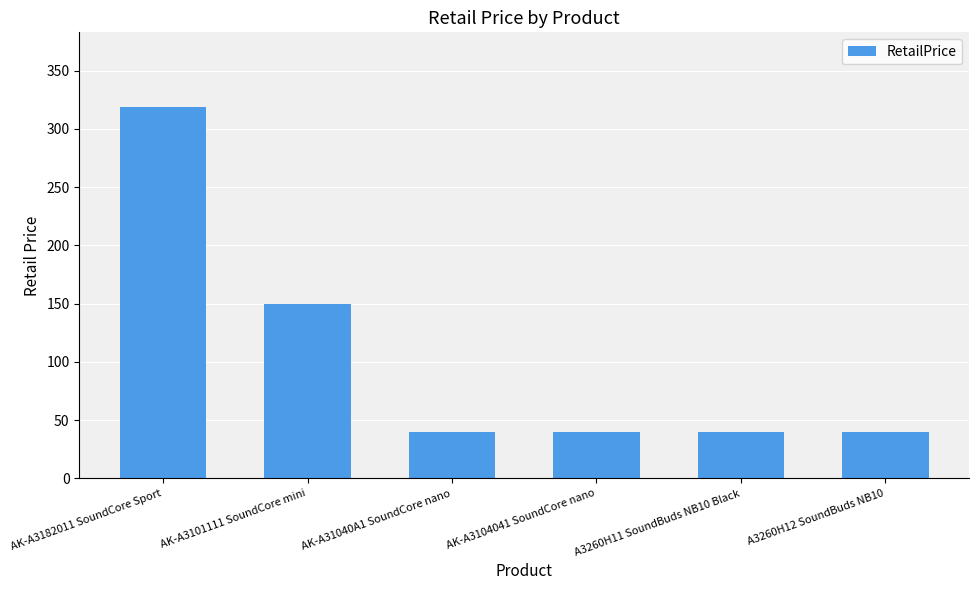

How many bars are there in total?

6